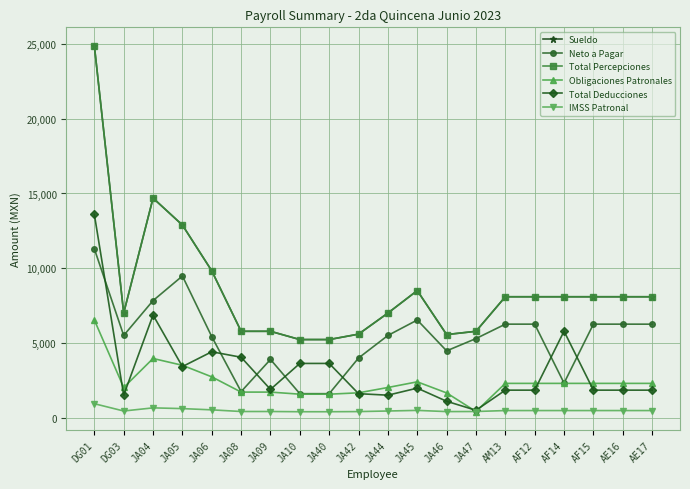

What is the difference between the Sueldo values at AM13 and JA08?

2312.7